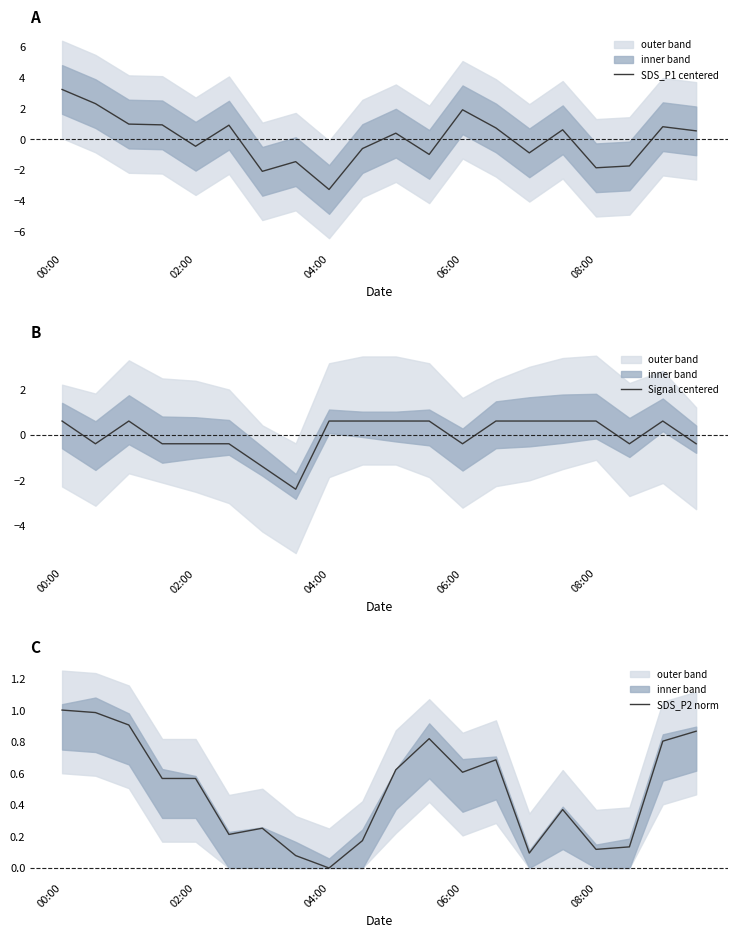

What is the difference between the maximum and minimum values in the SDS_P1 centered series?

6.5